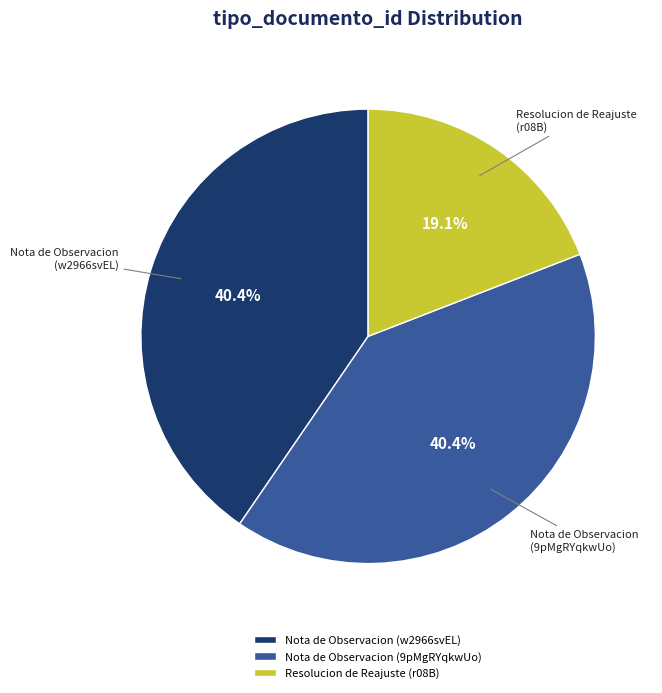

Is Nota de Observacion (w2966svEL) the majority of the pie?

No